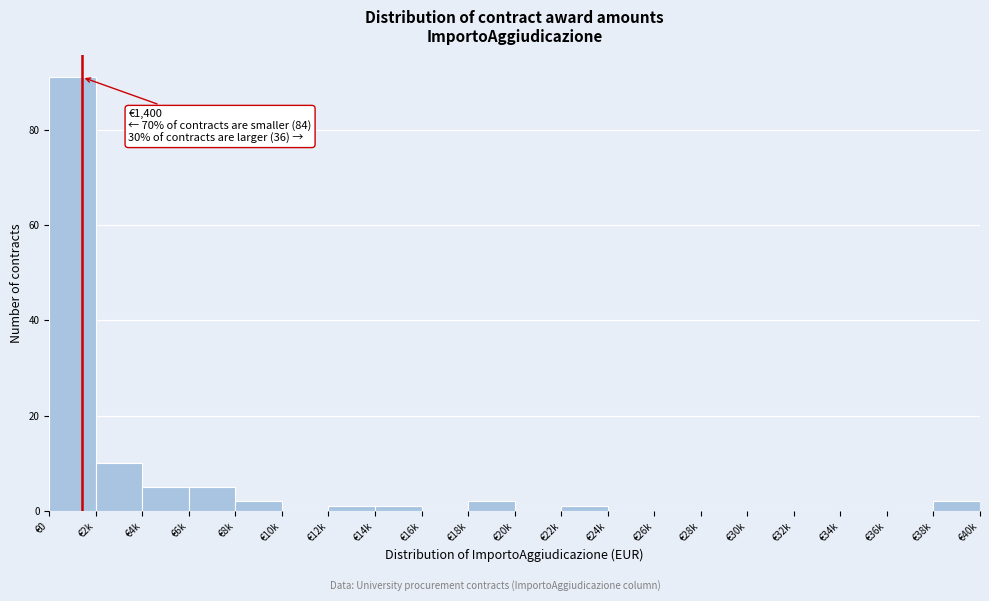

Reading left to right, transcribe all the data shown in this chart.

€0=91	€2k=10	€4k=5	€6k=5	€8k=2	€10k=0	€12k=1	€14k=1	€16k=0	€18k=2	€20k=0	€22k=1	€24k=0	€26k=0	€28k=0	€30k=0	€32k=0	€34k=0	€36k=0	€38k=2